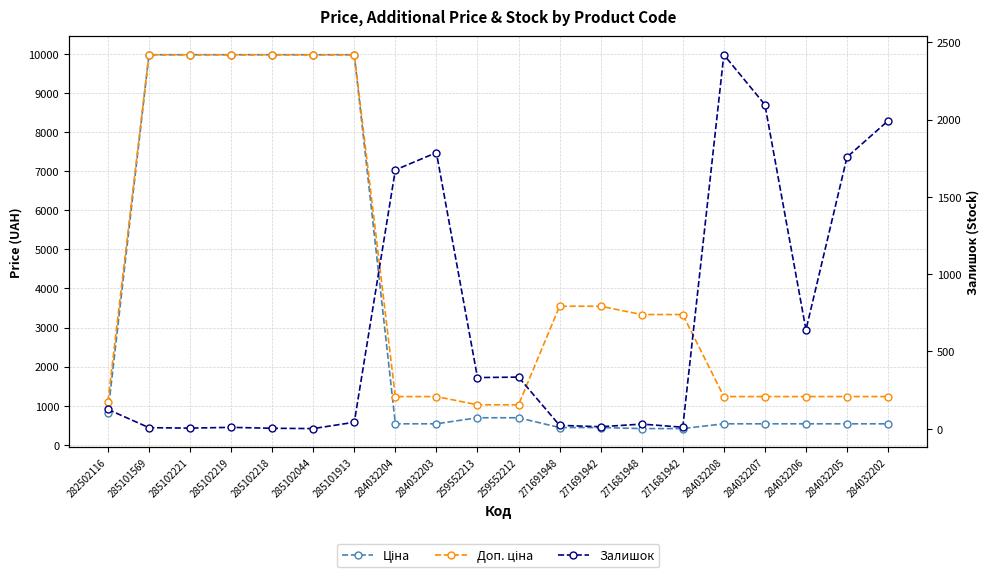

How many categories are shown in the chart?

20